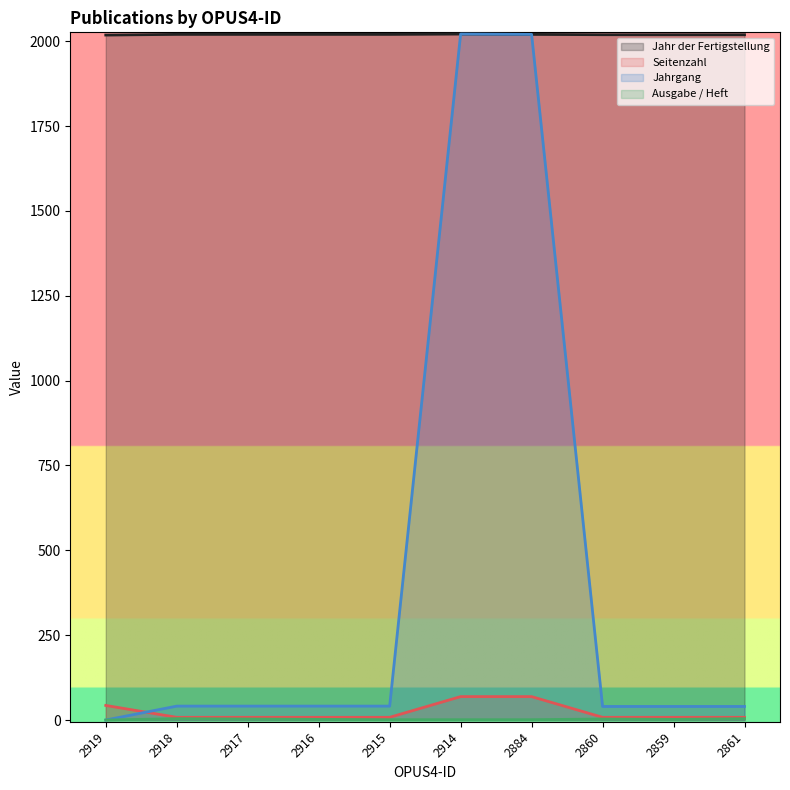

Is it true that Jahrgang equals 2020 at 2884?

True